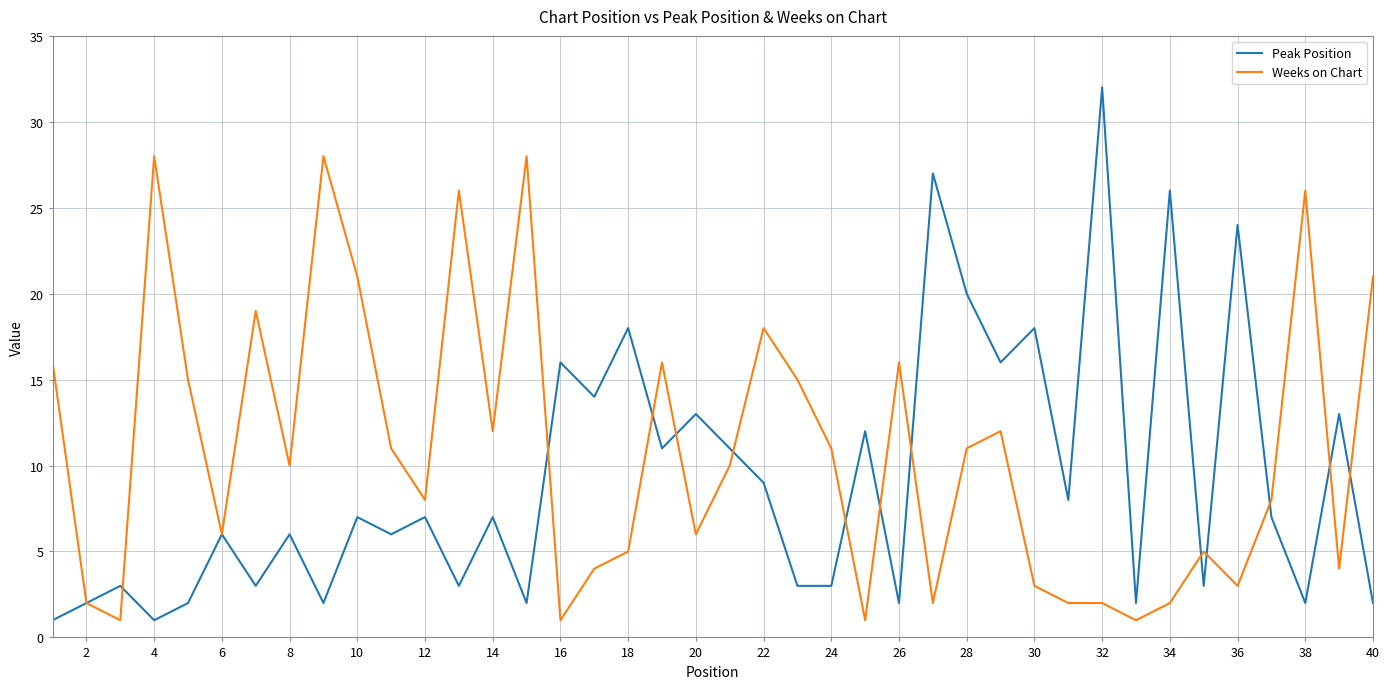

What is the difference between the maximum and second lowest values in the Weeks on Chart series?

27